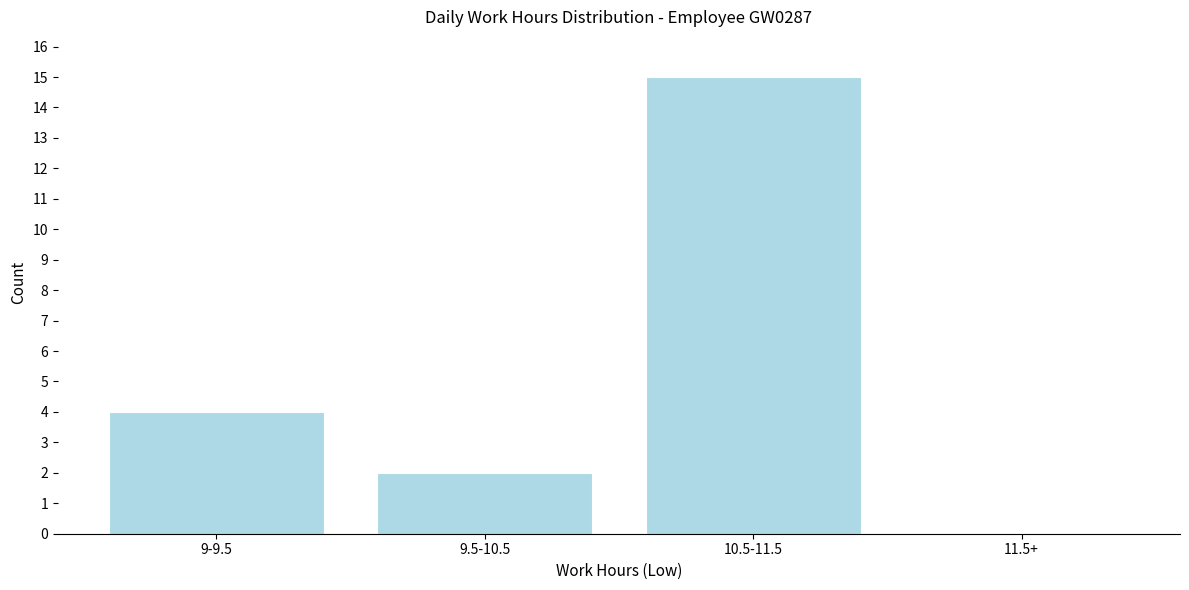

Reading left to right, what are all the values shown in this chart?

9-9.5=4	9.5-10.5=2	10.5-11.5=15	11.5+=0